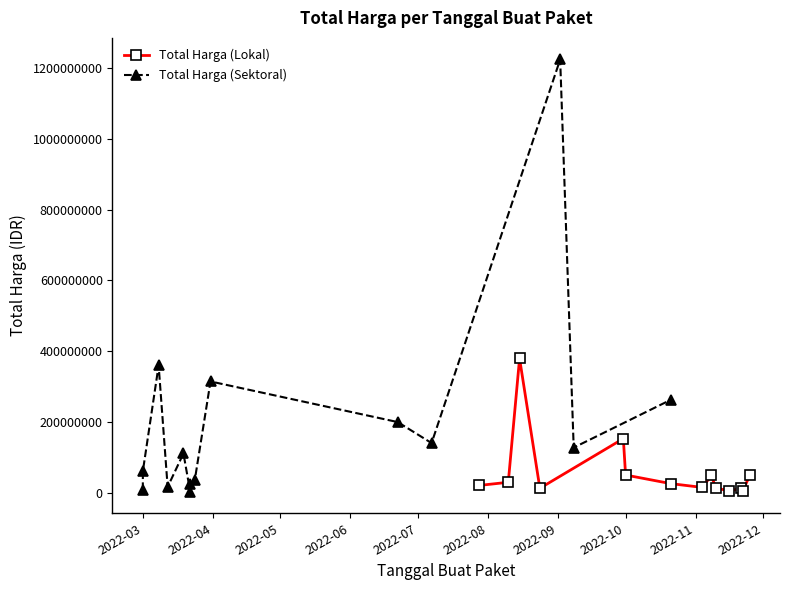

True or false: Total Harga (Lokal) has more than 1 points higher than both neighbors.

True